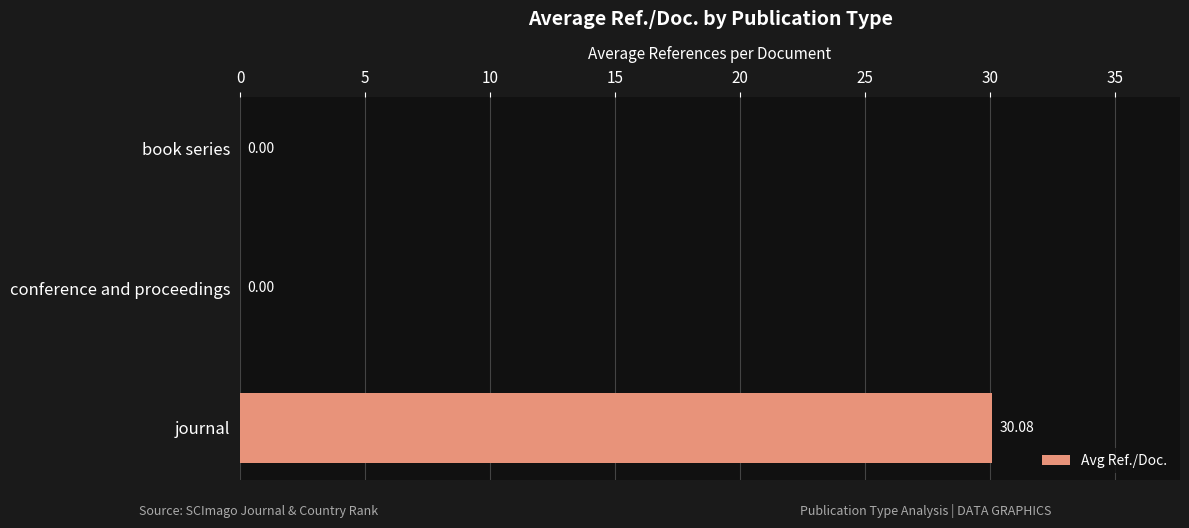

What is the sum of all values?

30.1